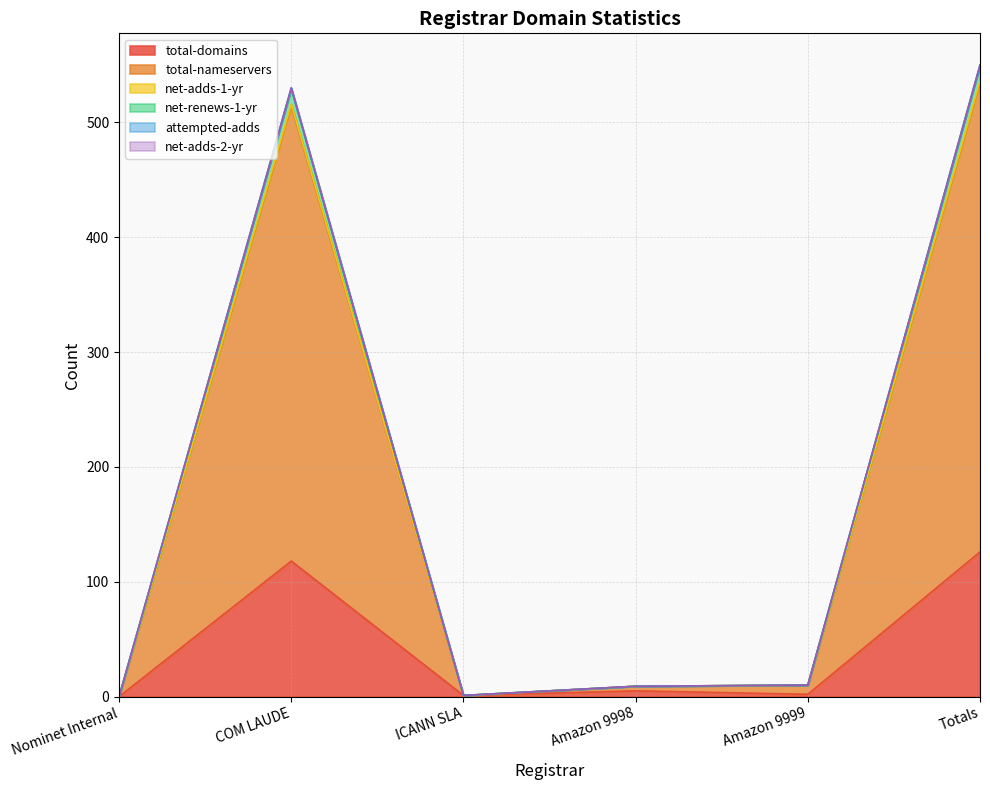

True or false: attempted-adds and net-adds-1-yr intersect in this chart.

False